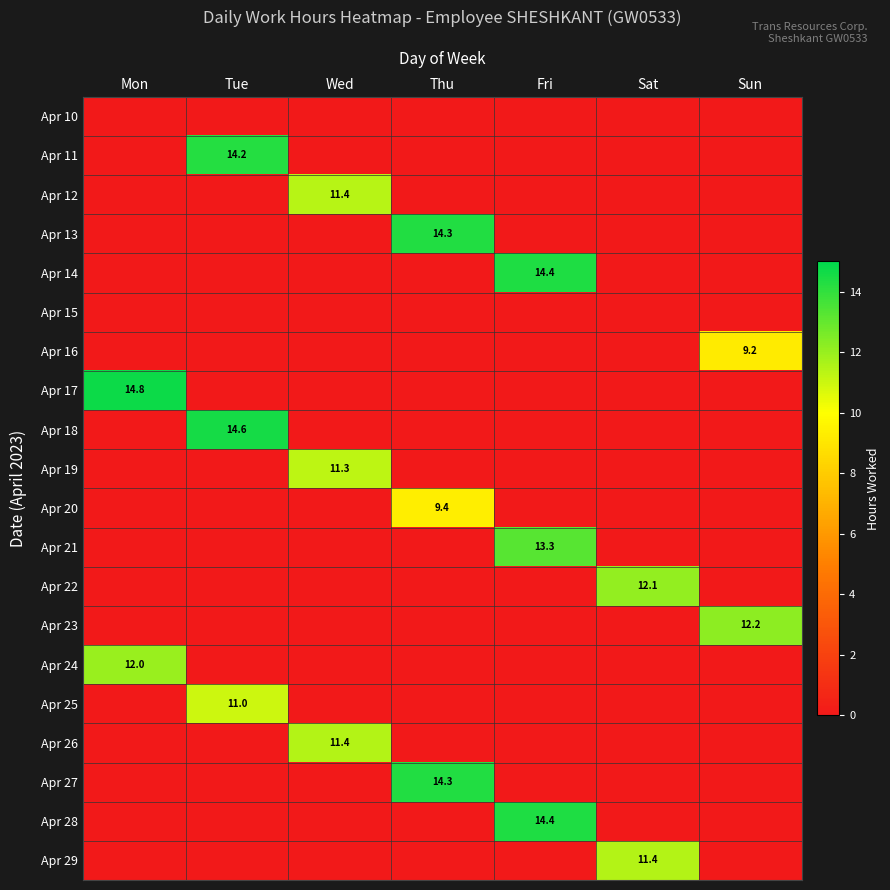

Which category has the lowest value in the Apr 22 series?

Mon